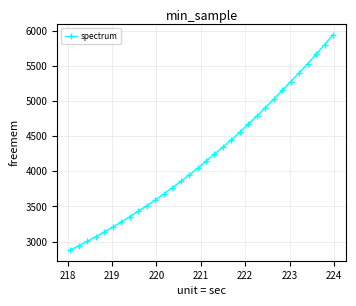

What is the sum of all values?

134606.1